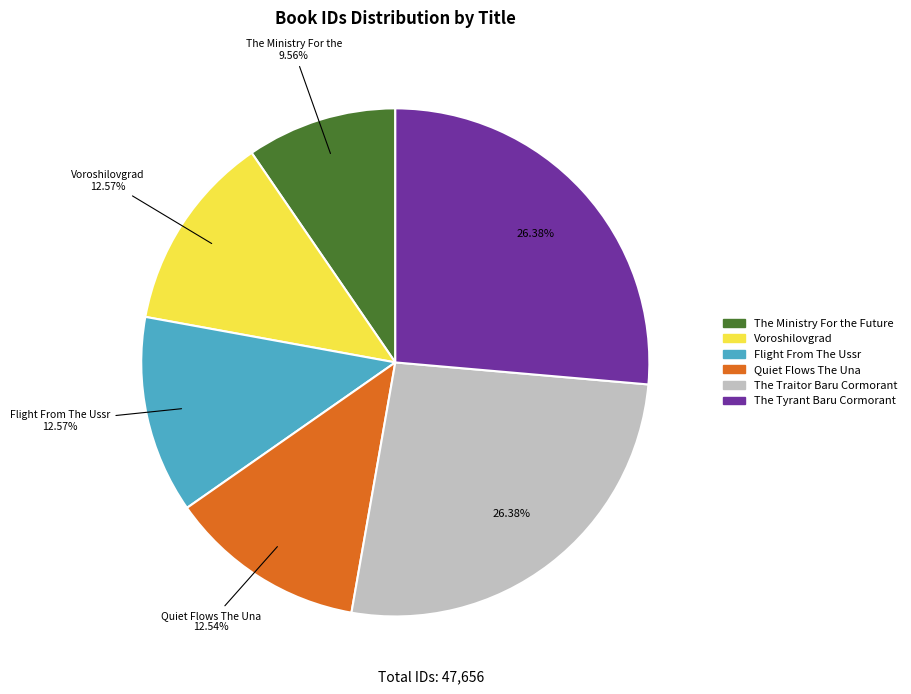

Approximately how many times larger is the value at The Tyrant Baru Cormorant compared to The Traitor Baru Cormorant?

1.0